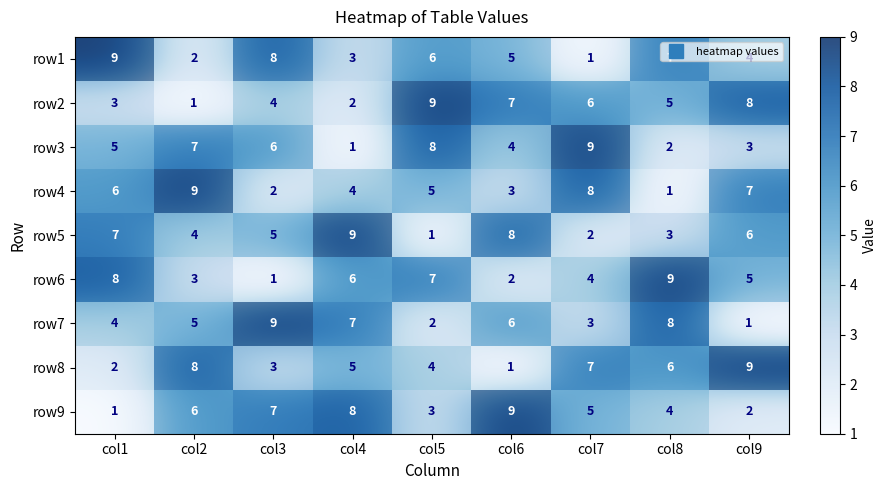

What is the minimum value shown in the chart?

1